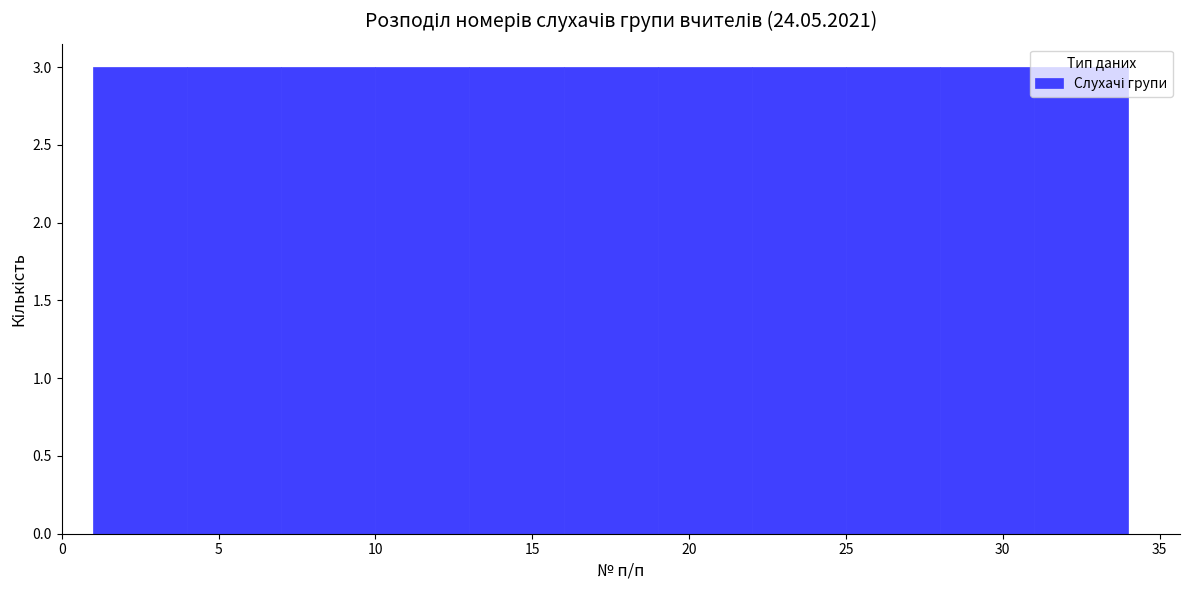

Reading left to right, list every bar in this chart as the range it spans on the x-axis followed by its height. The values are not printed on the chart, so give them approximately, as read against the axis.

1 to 4: 3
4 to 7: 3
7 to 10: 3
10 to 13: 3
13 to 16: 3
16 to 19: 3
19 to 22: 3
22 to 25: 3
25 to 28: 3
28 to 31: 3
31 to 34: 3